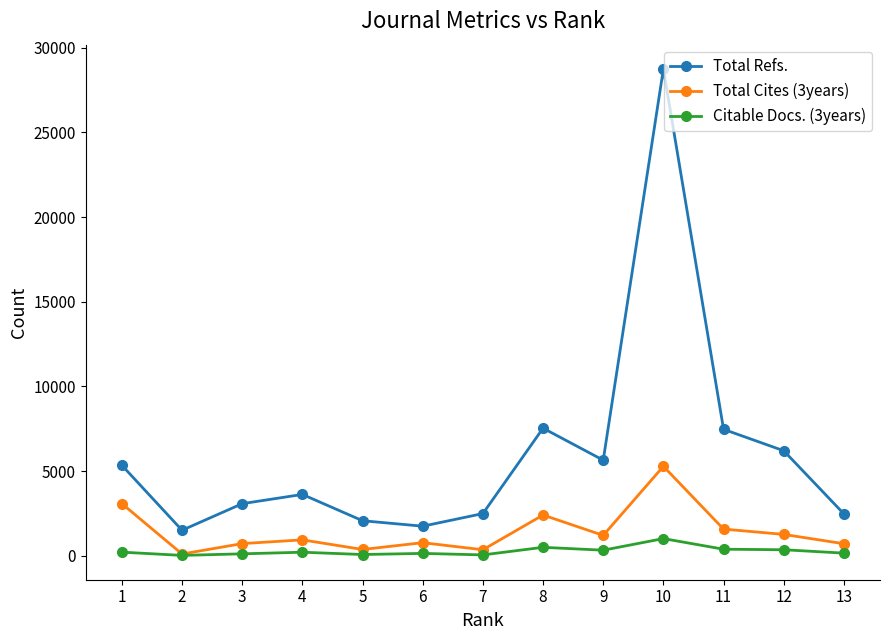

What value does the Total Cites (3years) series have at 3, to the nearest 50?

700